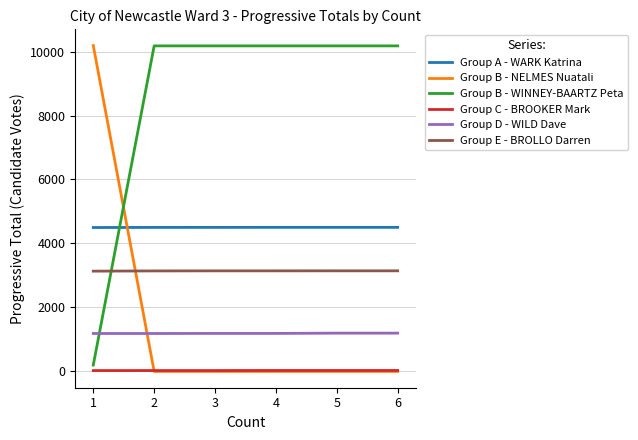

Which series has the largest total across all categories?

Group B - WINNEY-BAARTZ Peta